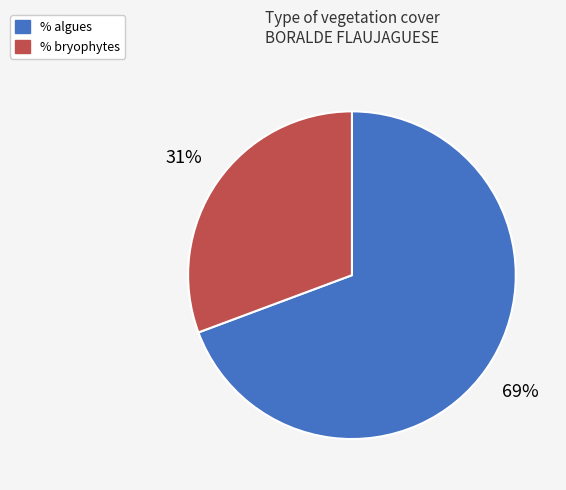

How many segments does this pie chart have?

2